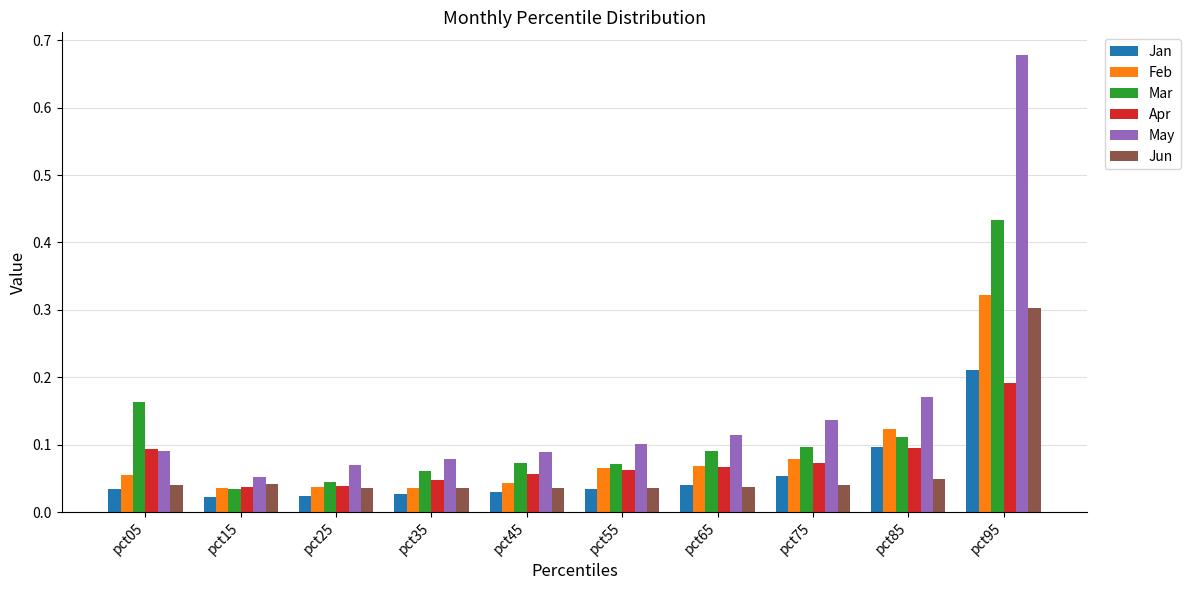

Which series has the largest range (max minus min)?

May